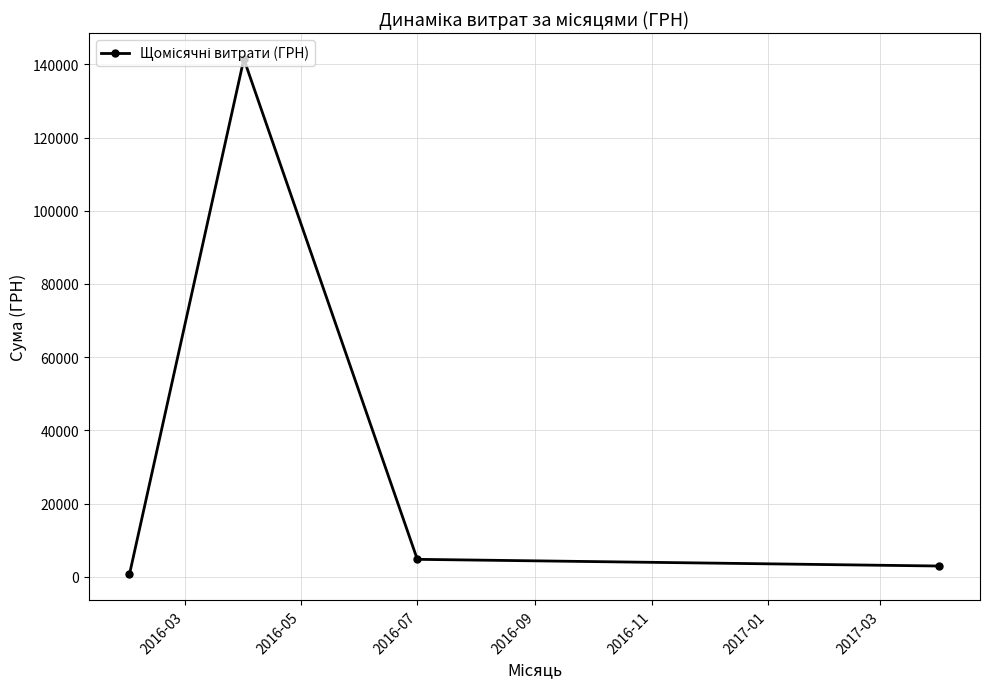

How many points are higher than both their immediate neighbors (excluding endpoints)?

1